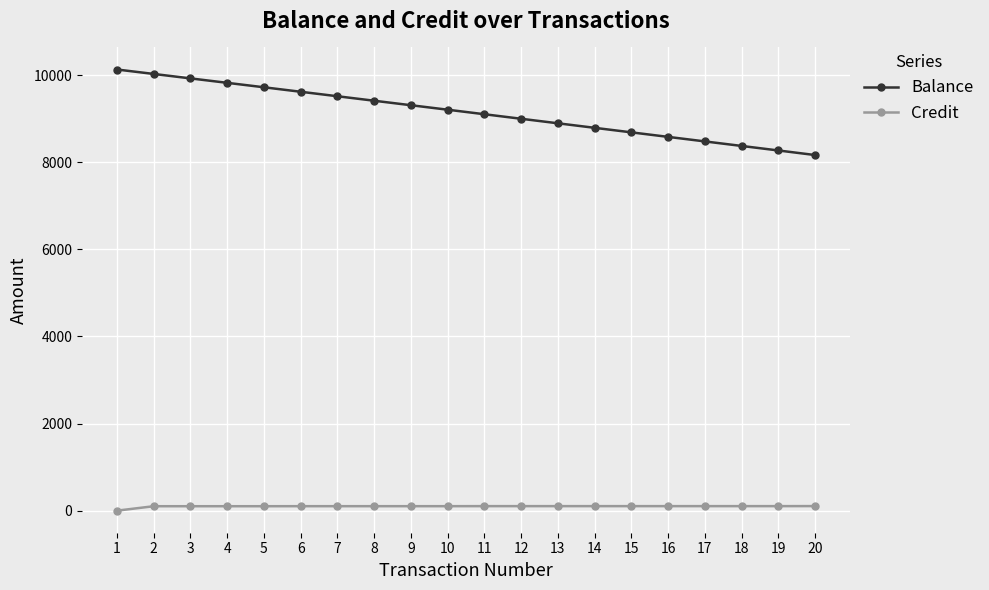

What is the value of the Balance point at the 12th from the left?

8998